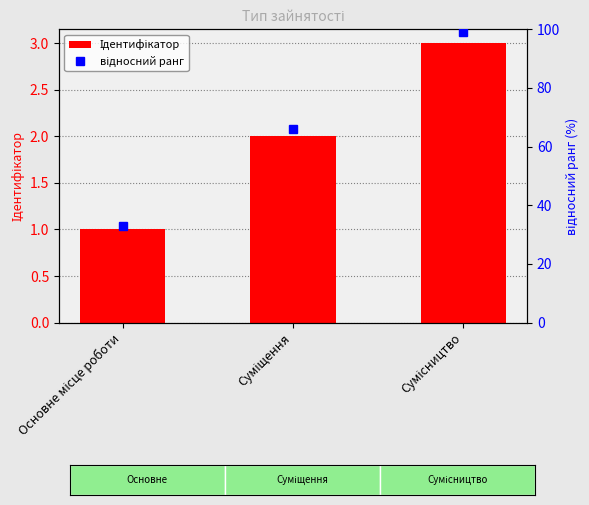

What is the sum of all відносний ранг values?

198